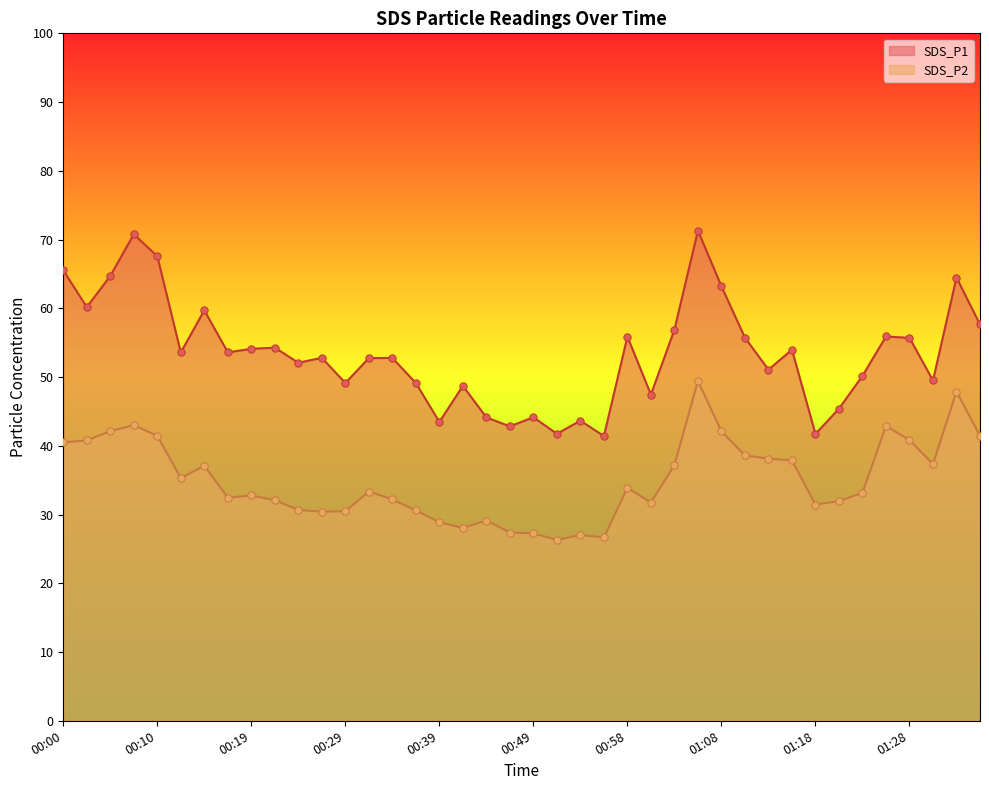

Which series has the widest spread of Y values?

SDS_P1